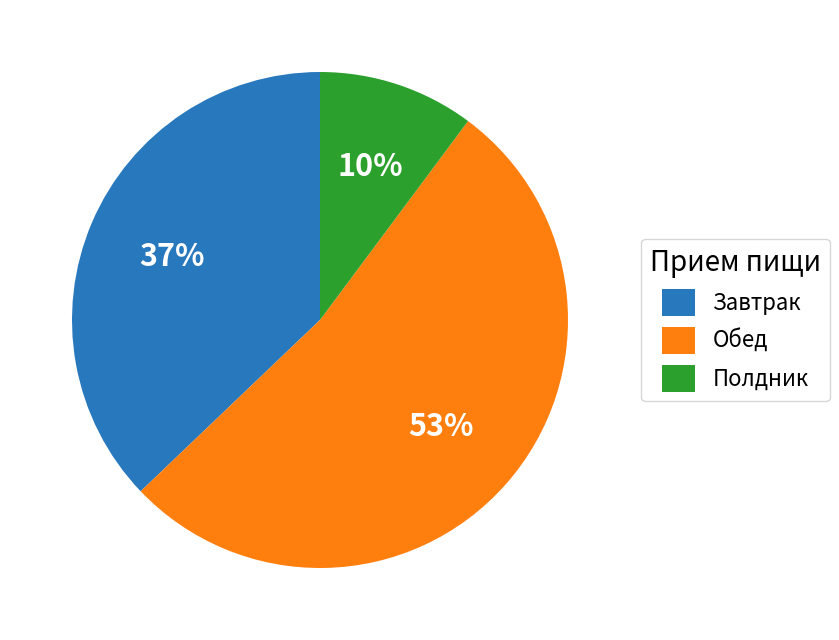

Is there any slice that represents more than half of the pie?

Yes